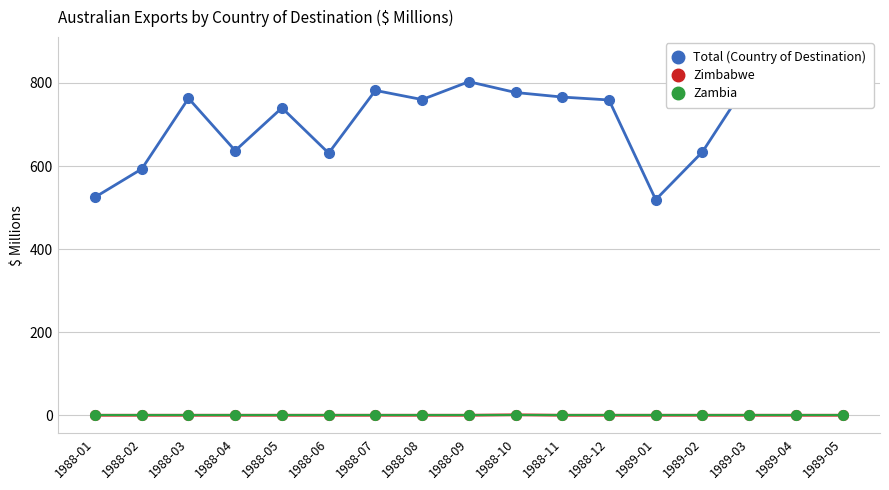

Reading left to right, transcribe all the data shown in this chart.

Total (Country of Destination): 1988-01=525	1988-02=593	1988-03=763	1988-04=637	1988-05=740	1988-06=631	1988-07=782	1988-08=760	1988-09=803	1988-10=777	1988-11=766	1988-12=759	1989-01=519	1989-02=634	1989-03=807	1989-04=764	1989-05=867
Zimbabwe: 1988-01=0	1988-02=0	1988-03=0	1988-04=0	1988-05=0	1988-06=0	1988-07=0	1988-08=0	1988-09=0	1988-10=1	1988-11=0	1988-12=0	1989-01=0	1989-02=0	1989-03=0	1989-04=0	1989-05=0
Zambia: 1988-01=0	1988-02=0	1988-03=0	1988-04=0	1988-05=0	1988-06=0	1988-07=0	1988-08=0	1988-09=0	1988-10=0	1988-11=0	1988-12=0	1989-01=0	1989-02=0	1989-03=0	1989-04=0	1989-05=0